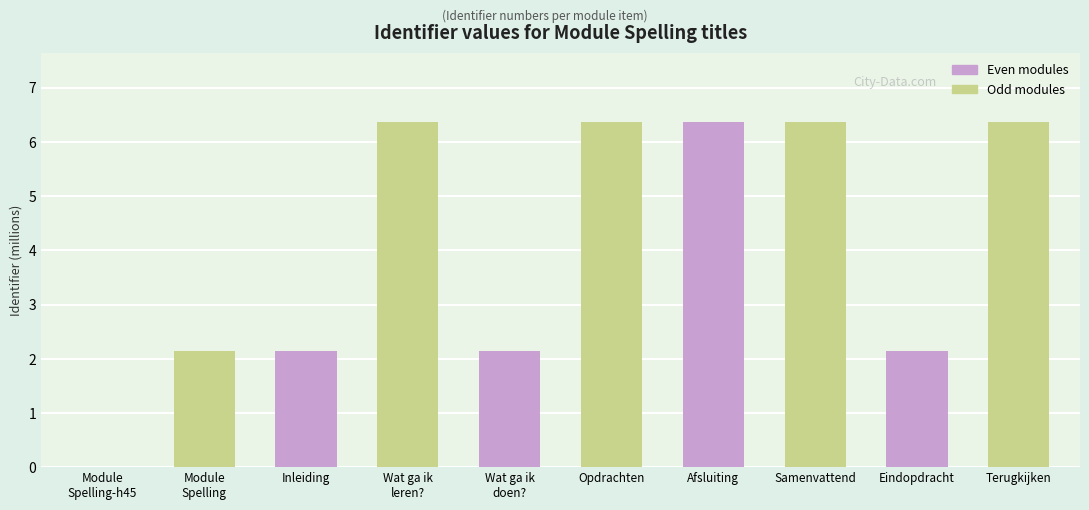

What is the greatest value displayed?

6.4